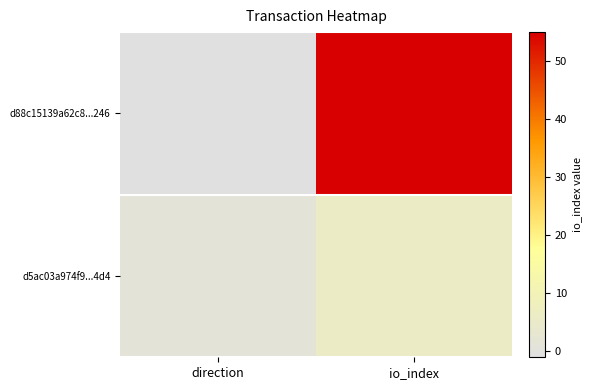

List the series in order of their overall mean, highest first.

d88c15139a62c8...246, d5ac03a974f9...4d4